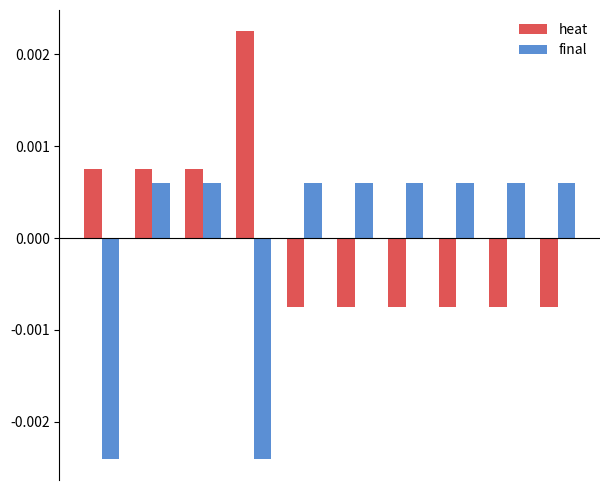

How many values in final are below zero?

2